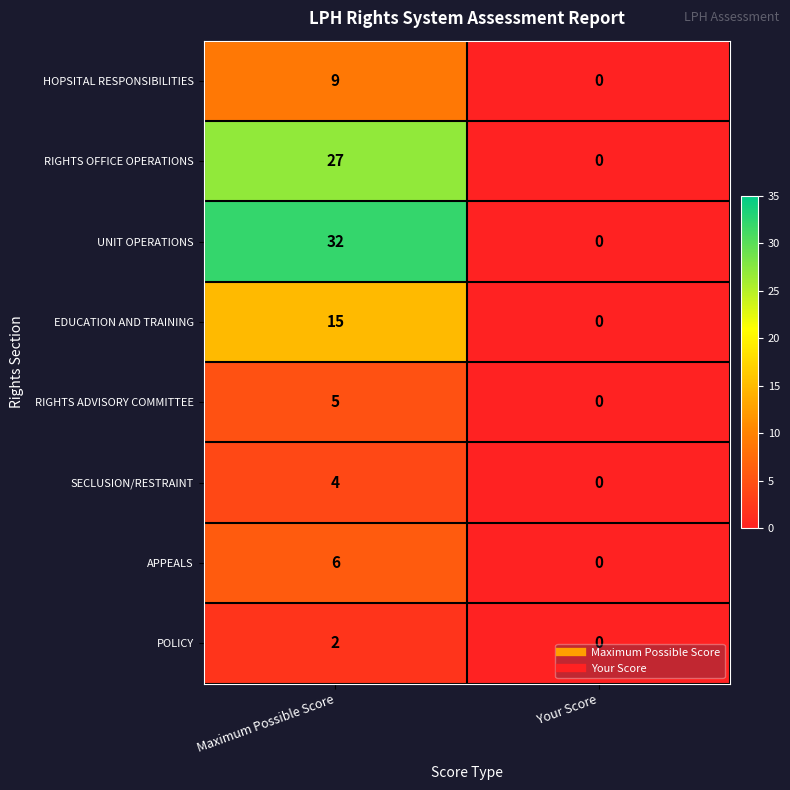

What is the total value across all series at Maximum Possible Score?

100